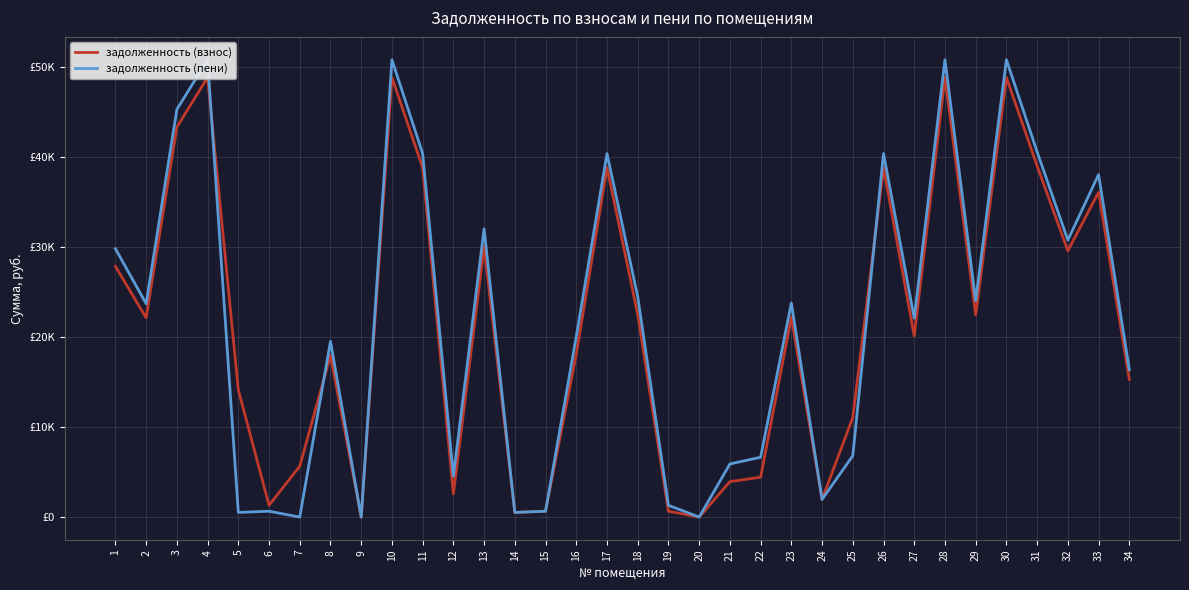

What is the greatest value displayed?

50850.0